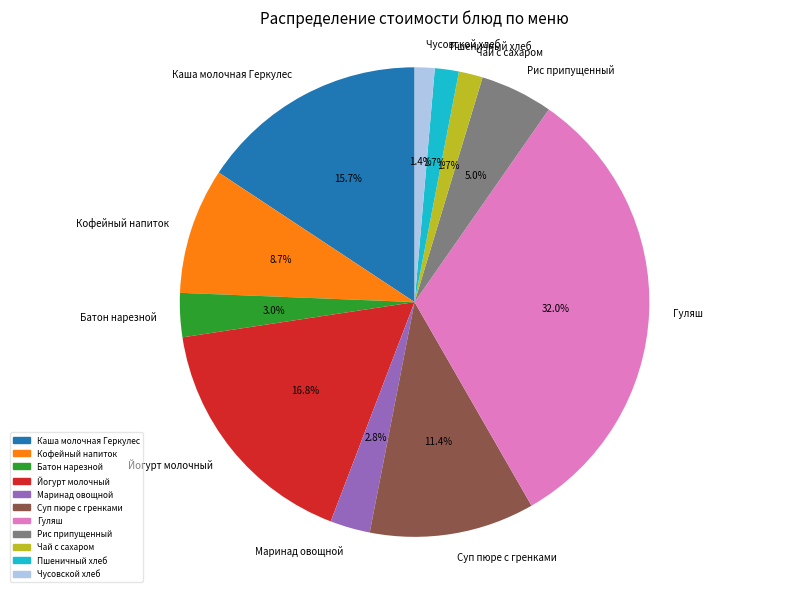

What percentage is NOT represented by Каша молочная Геркулес?

84.3%